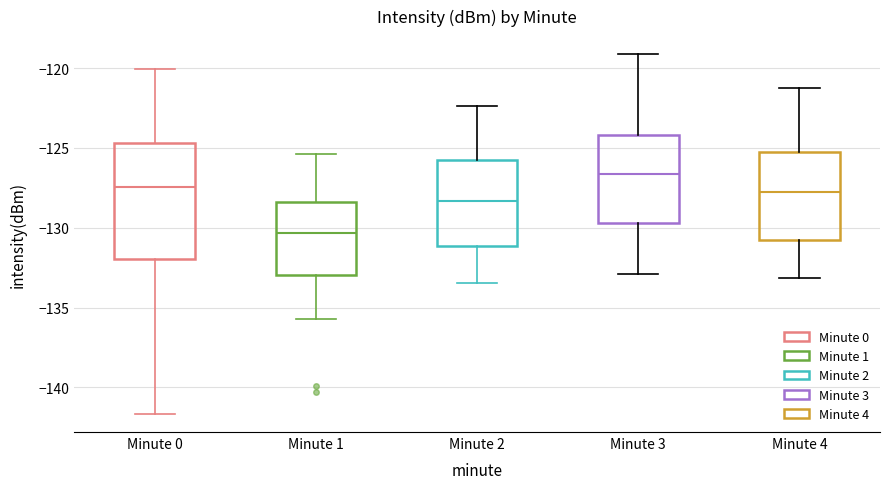

Reading left to right, transcribe this box plot: for each box, give where its median line is, the range the box spans, and where its two whiskers end, as read against the y-axis. The values are not printed on the chart, so give them approximately, as read against the axis.

Minute 0: median -127.5, box -132.0 to -124.5, whiskers -141.5 to -120.0
Minute 1: median -130.5, box -133.0 to -128.5, whiskers -135.5 to -125.5
Minute 2: median -128.5, box -131.0 to -125.5, whiskers -133.5 to -122.5
Minute 3: median -126.5, box -129.5 to -124.0, whiskers -133.0 to -119.0
Minute 4: median -127.5, box -130.5 to -125.5, whiskers -133.0 to -121.0